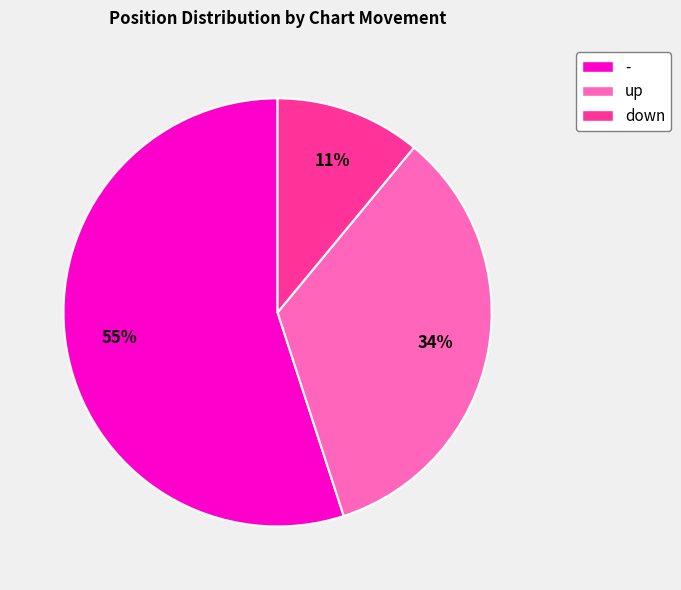

Does down account for over 50% of the chart?

No